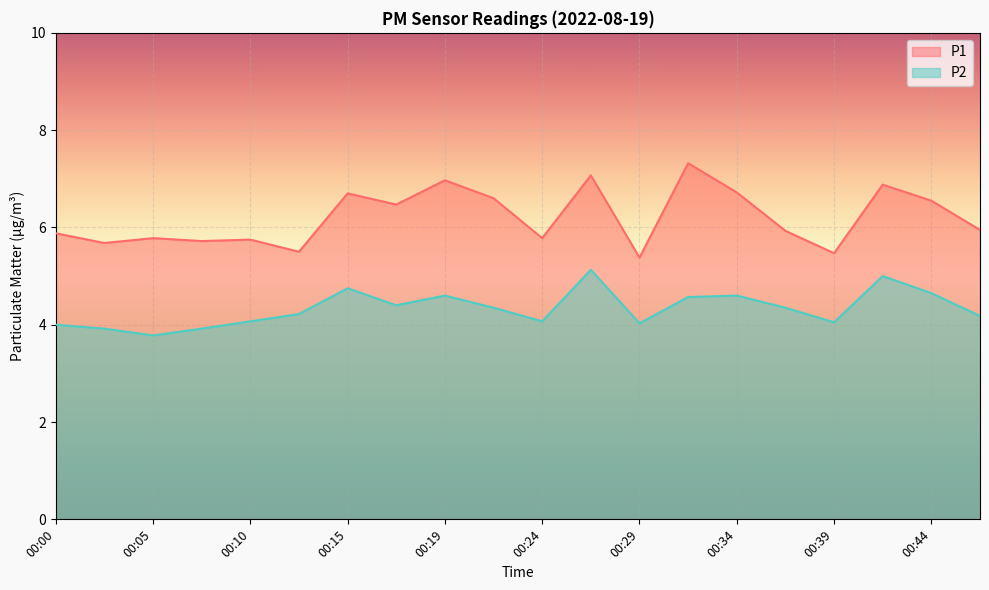

List the labels in order of P2 value, smallest first.

00:05, 00:02, 00:07, 00:00, 00:29, 00:39, 00:10, 00:24, 00:46, 00:12, 00:22, 00:36, 00:17, 00:32, 00:19, 00:34, 00:44, 00:15, 00:41, 00:27